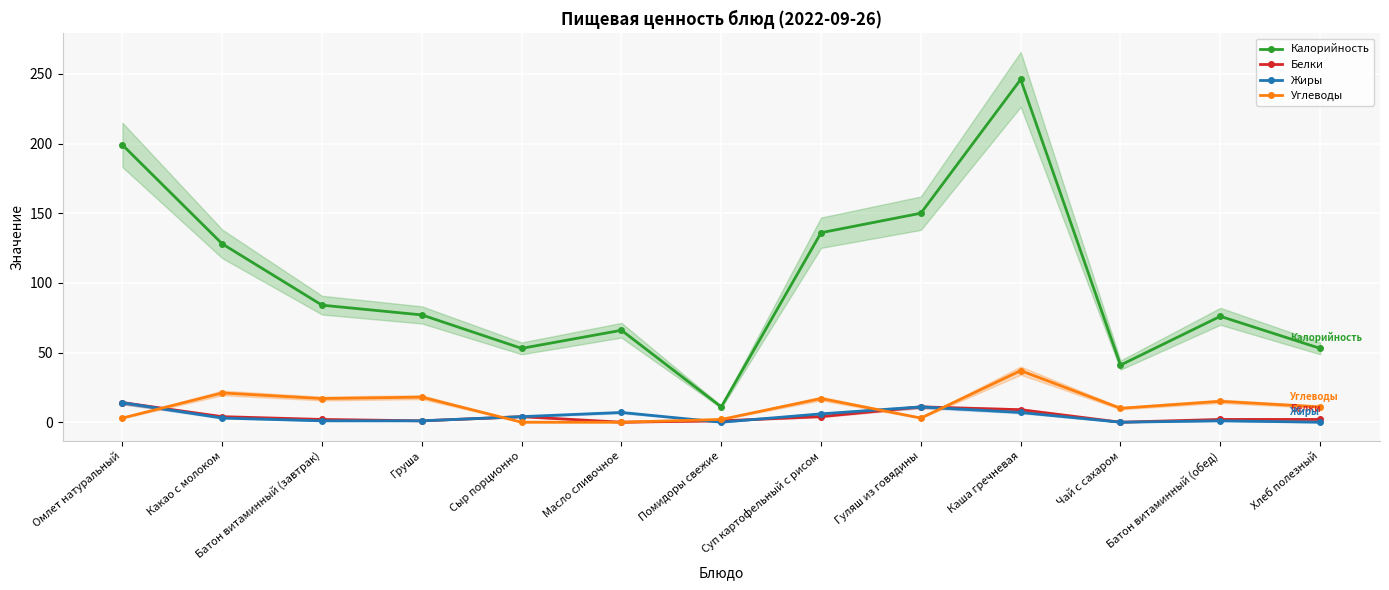

Which series has the widest spread of values?

Калорийность